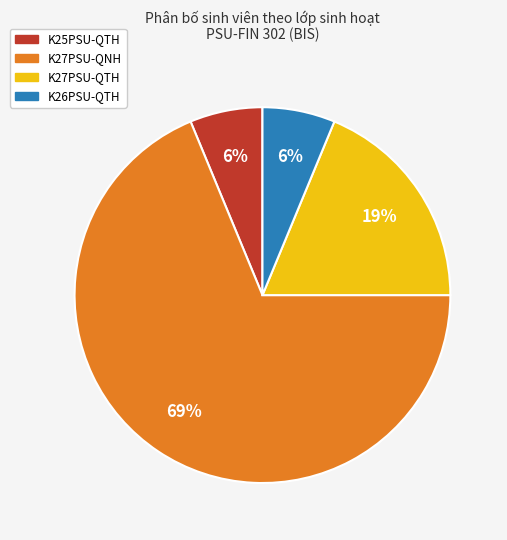

True or false: K27PSU-QTH accounts for 19% of the total.

True